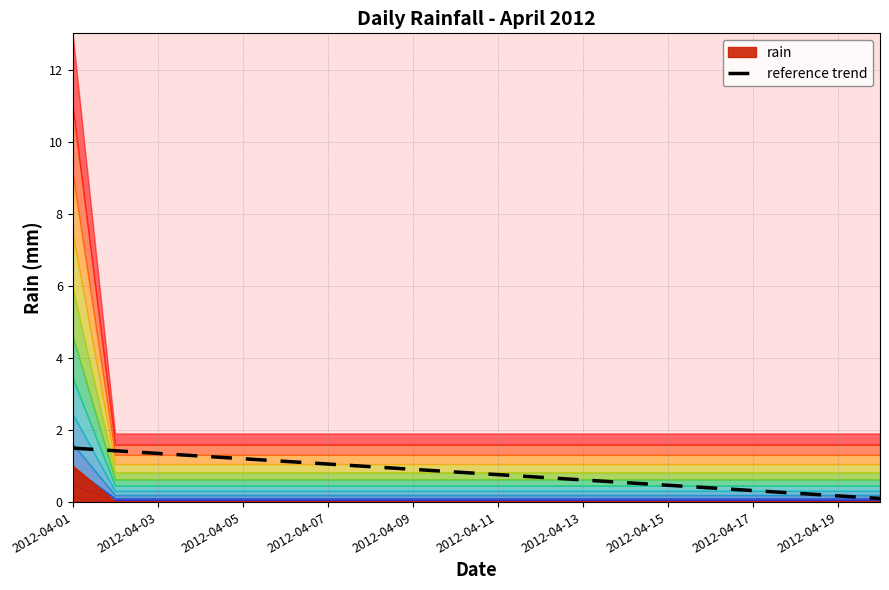

The reference trend series shows 1.2 at 2012-04-05. True or false?

True